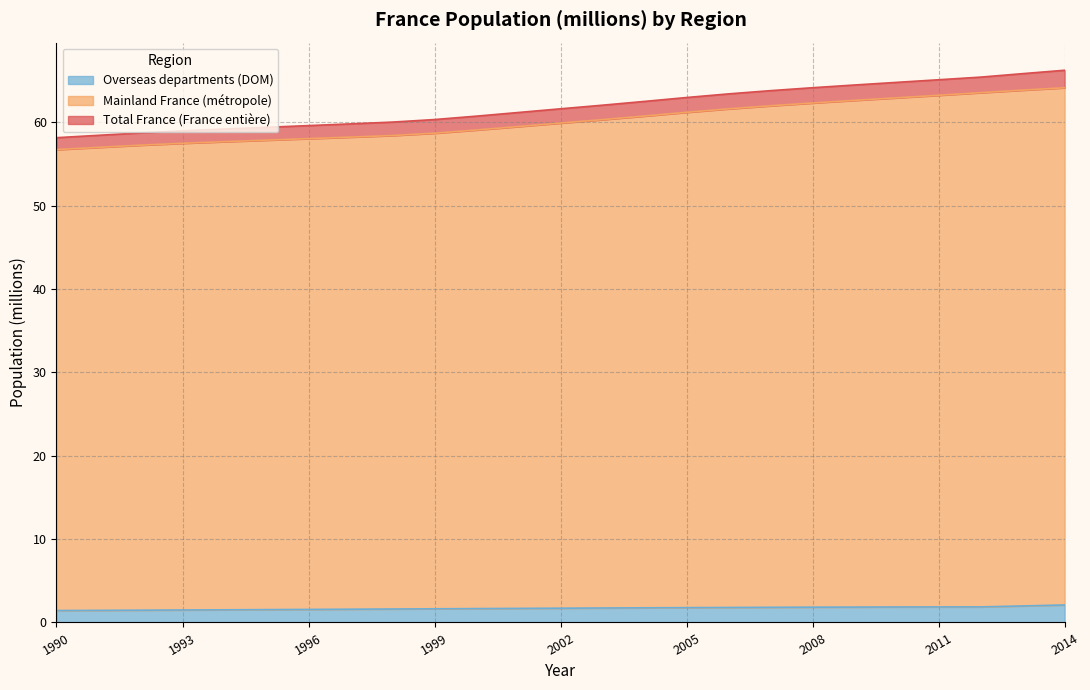

List the labels in order of Mainland France (métropole) value, largest first.

2014, 2013, 2012, 2011, 2010, 2009, 2008, 2007, 2006, 2005, 2004, 2003, 2002, 2001, 2000, 1999, 1998, 1997, 1996, 1995, 1994, 1993, 1992, 1991, 1990